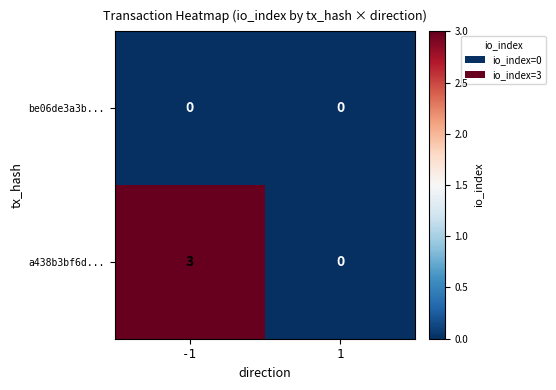

Reading left to right, list all the values displayed in this chart.

be06de3a3b...: 0	0
a438b3bf6d...: 3	0